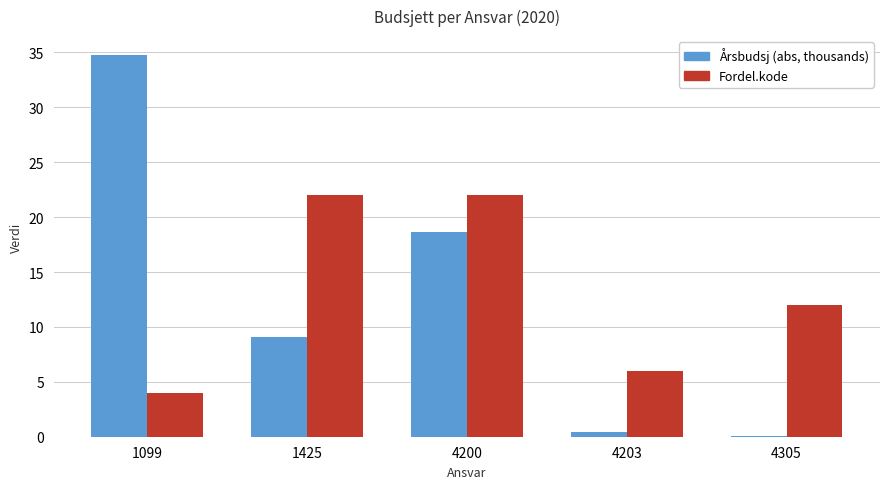

What is the total value across all series at 1099?

38.7